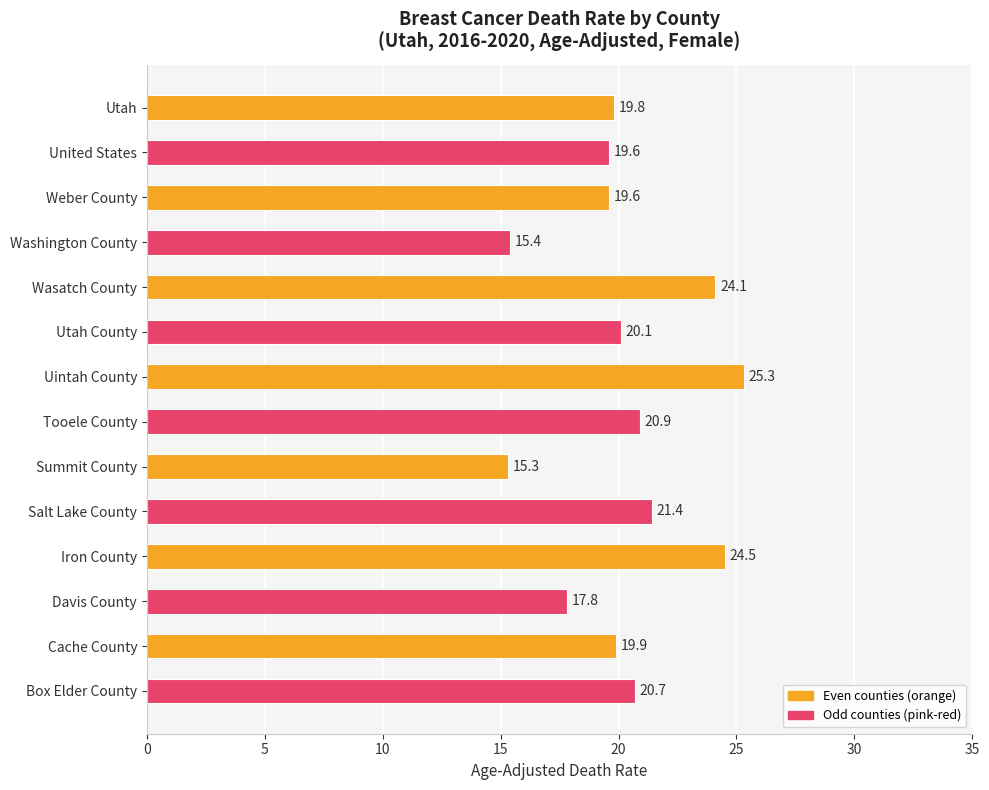

What is the sum of the values at Salt Lake County and Washington County?

36.8